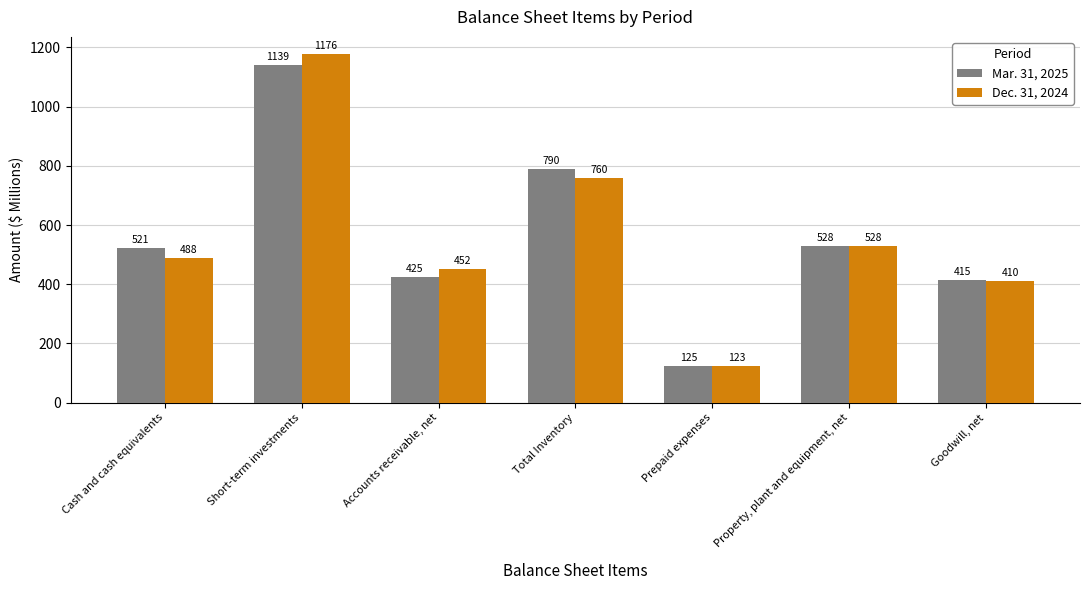

What are all the series names shown in the legend?

Mar. 31, 2025, Dec. 31, 2024